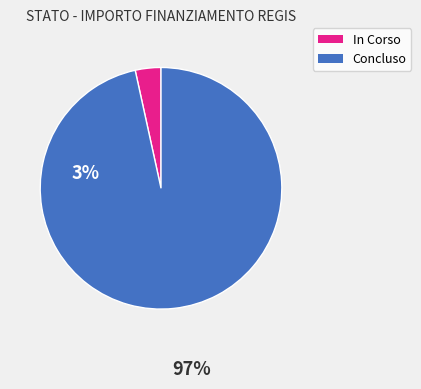

True or false: In Corso accounts for 3% of the total.

True